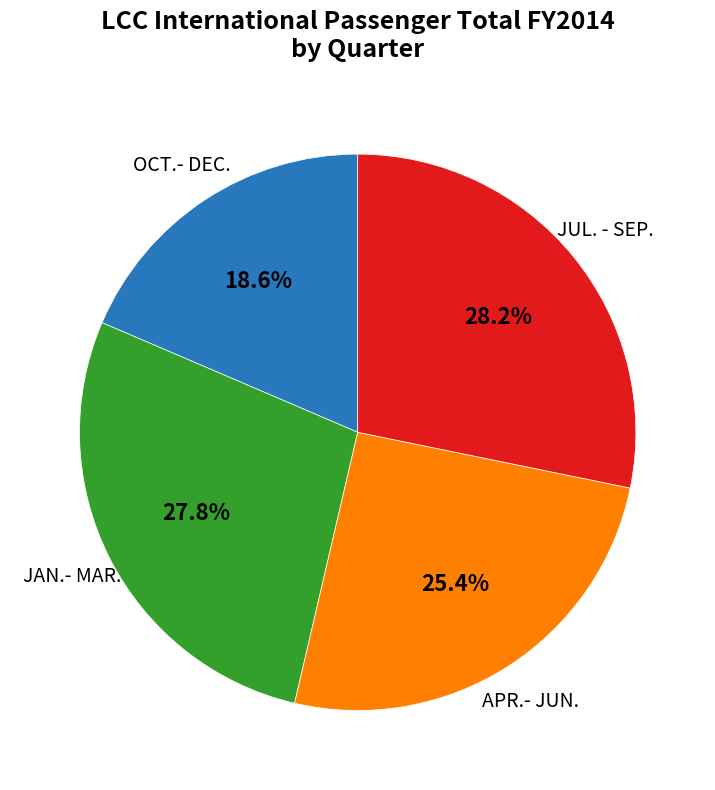

Is there any slice that represents more than half of the pie?

No